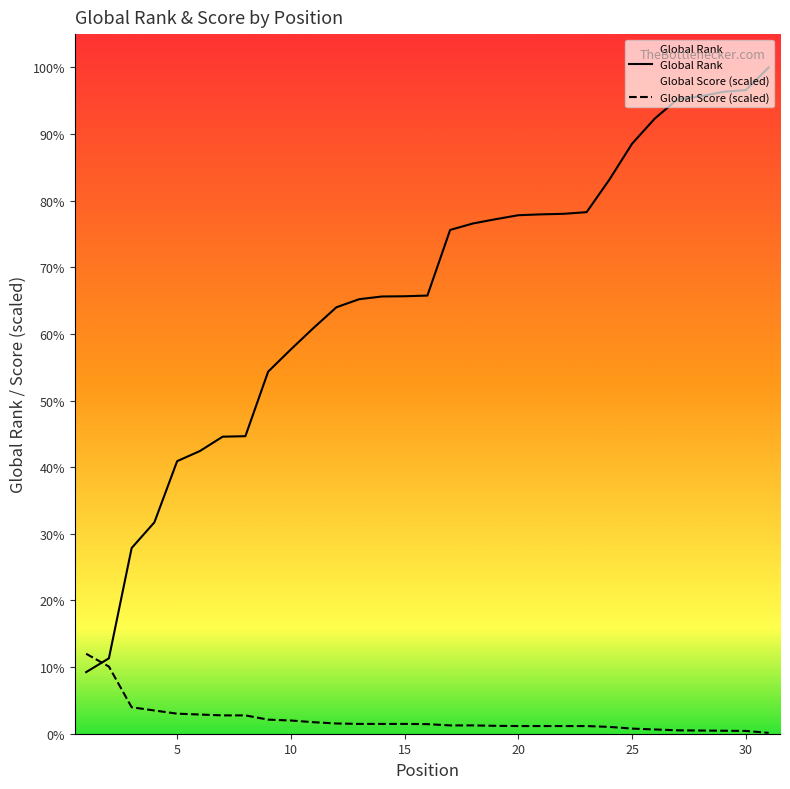

Rank the series by their maximum value, from highest to lowest.

Global Rank, Global Score (scaled)